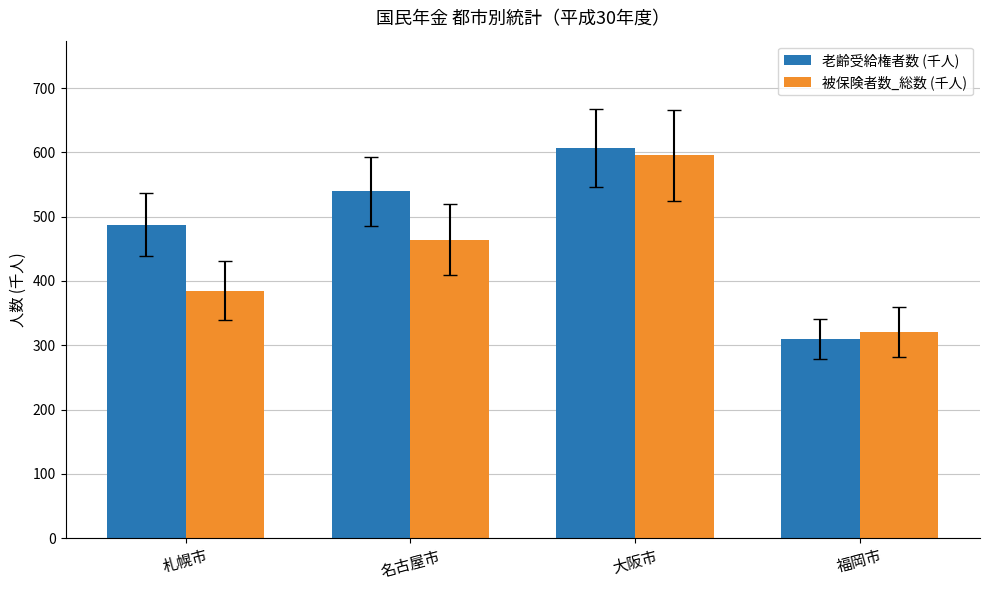

What is the highest value of the 老齢受給権者数 (千人) series?

606.8